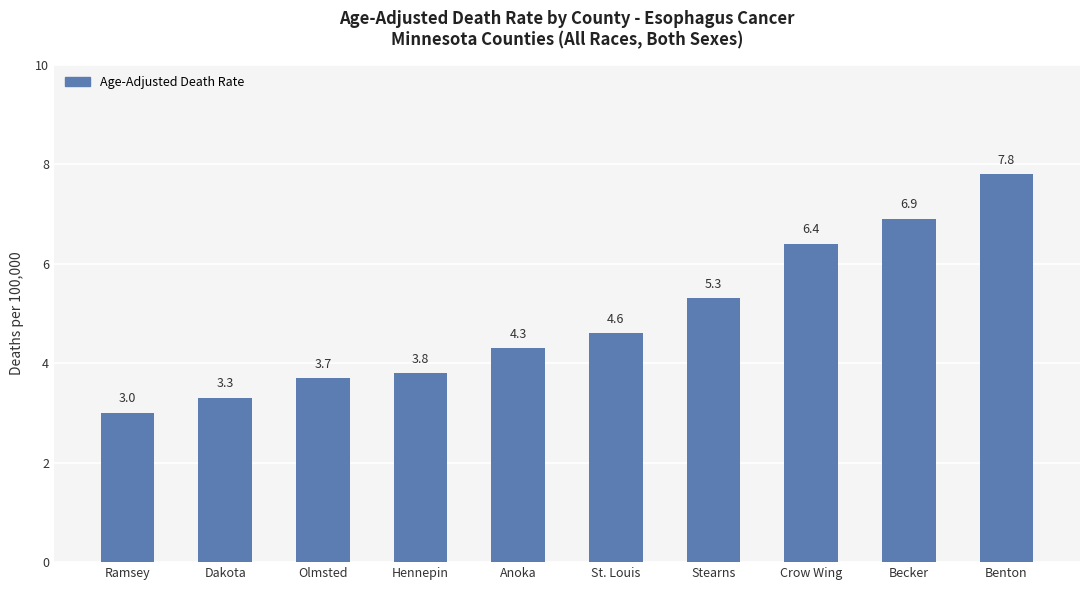

Count the number of data series in this chart.

1